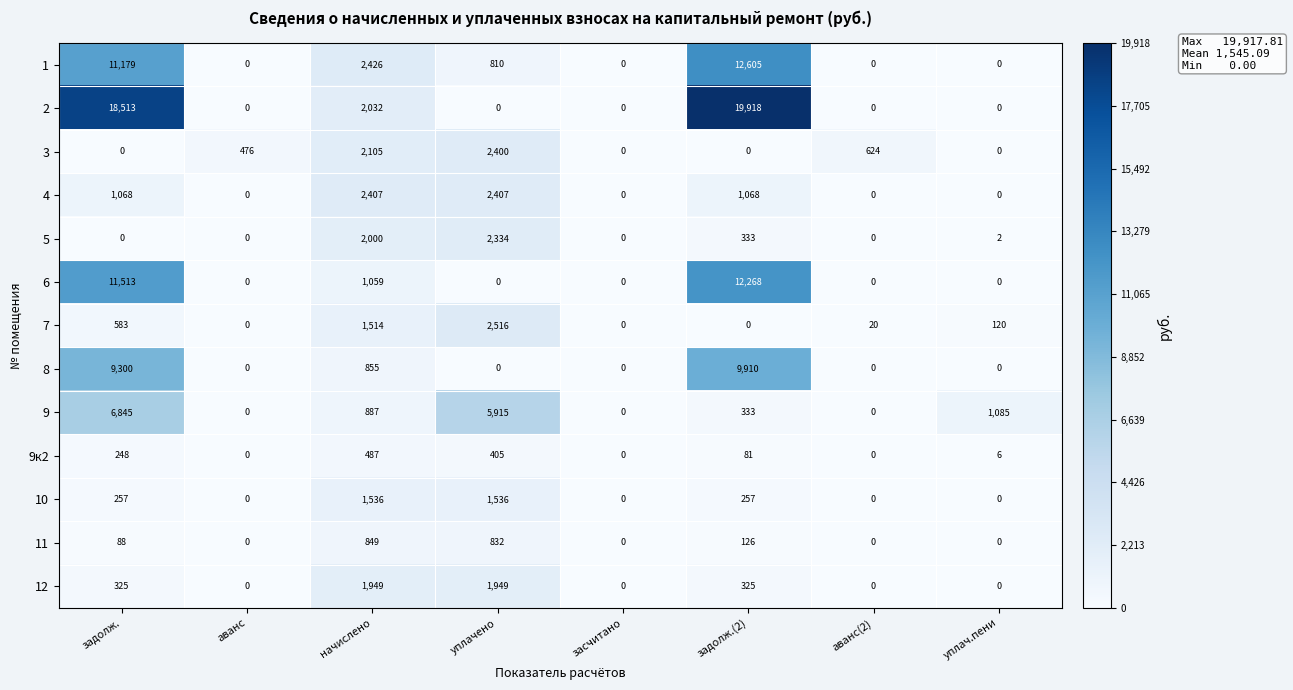

What is the difference between the highest and lowest values at уплач.пени?

1085